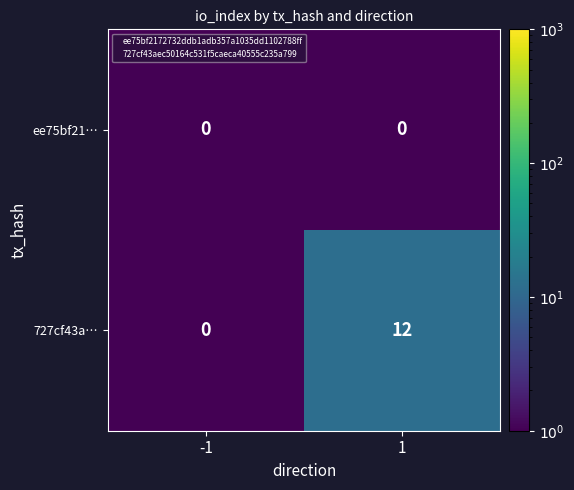

Is it true that ee75bf21… equals 0 at -1?

True